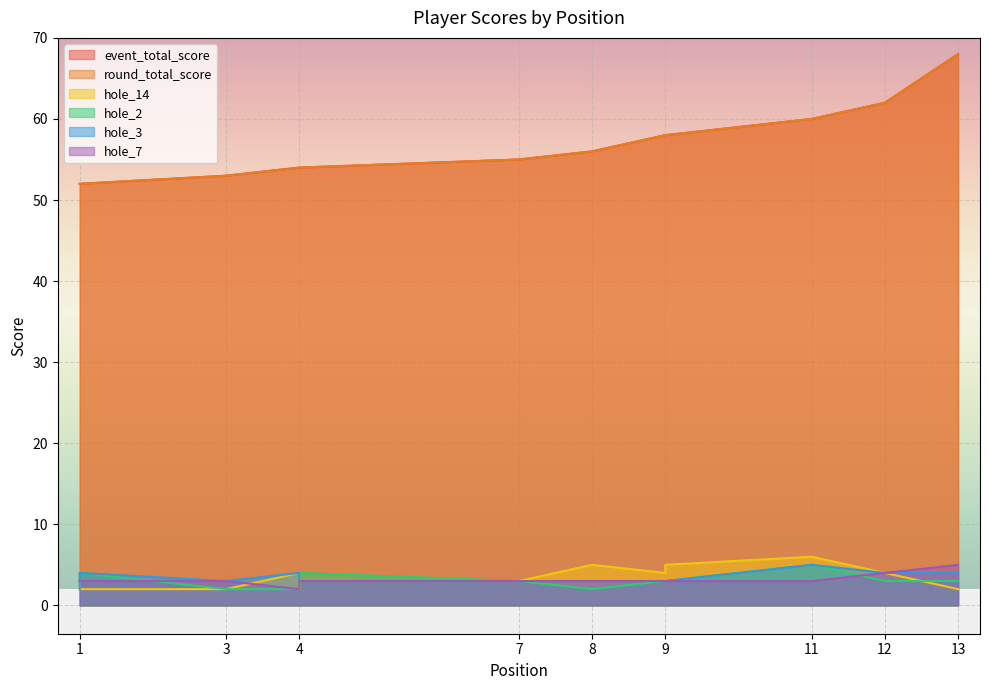

What are all the series names shown in the legend?

event_total_score, round_total_score, hole_14, hole_2, hole_3, hole_7